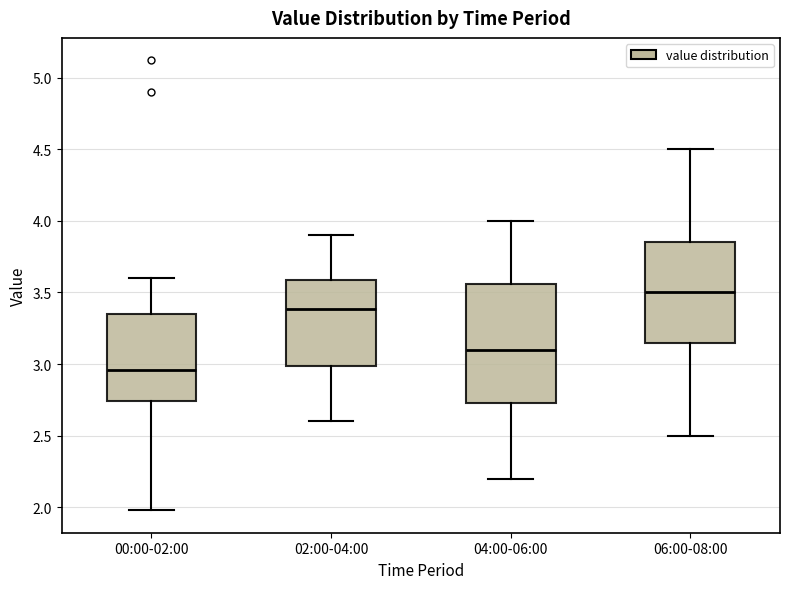

Where does the median line of the box for 00:00-02:00 sit on the y-axis? The values are not printed on the chart, so give them approximately, as read against the axis.

2.95